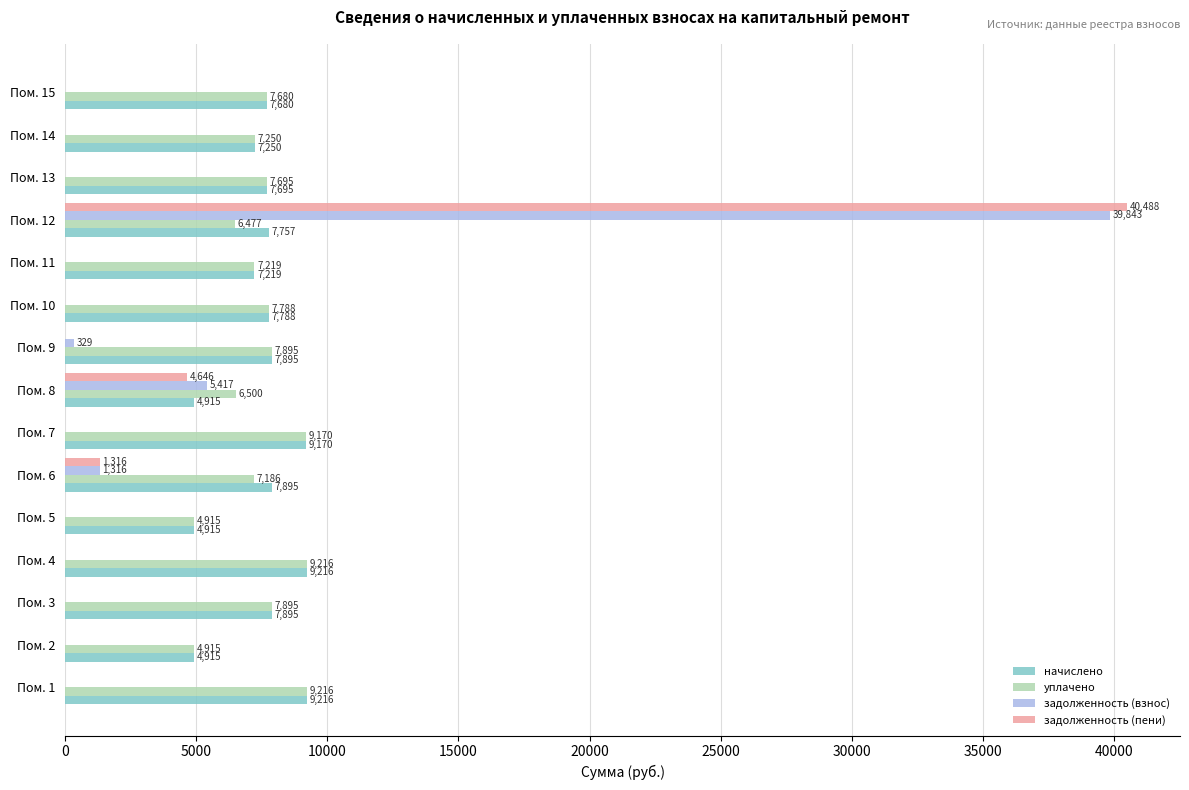

At which category is the sum across all series the highest?

Пом. 12